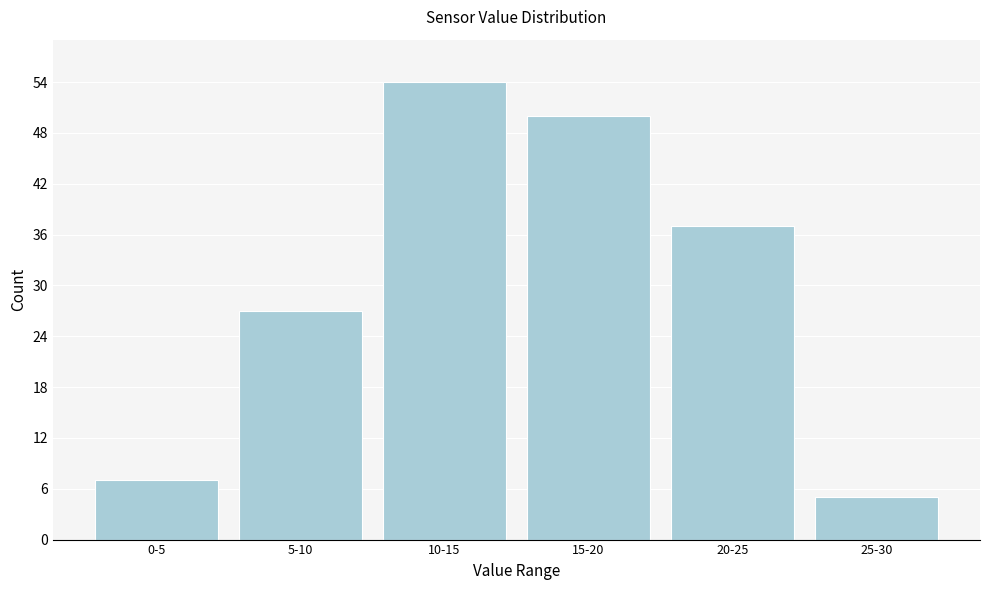

Reading left to right, list all the values displayed in this chart.

7	27	54	50	37	5